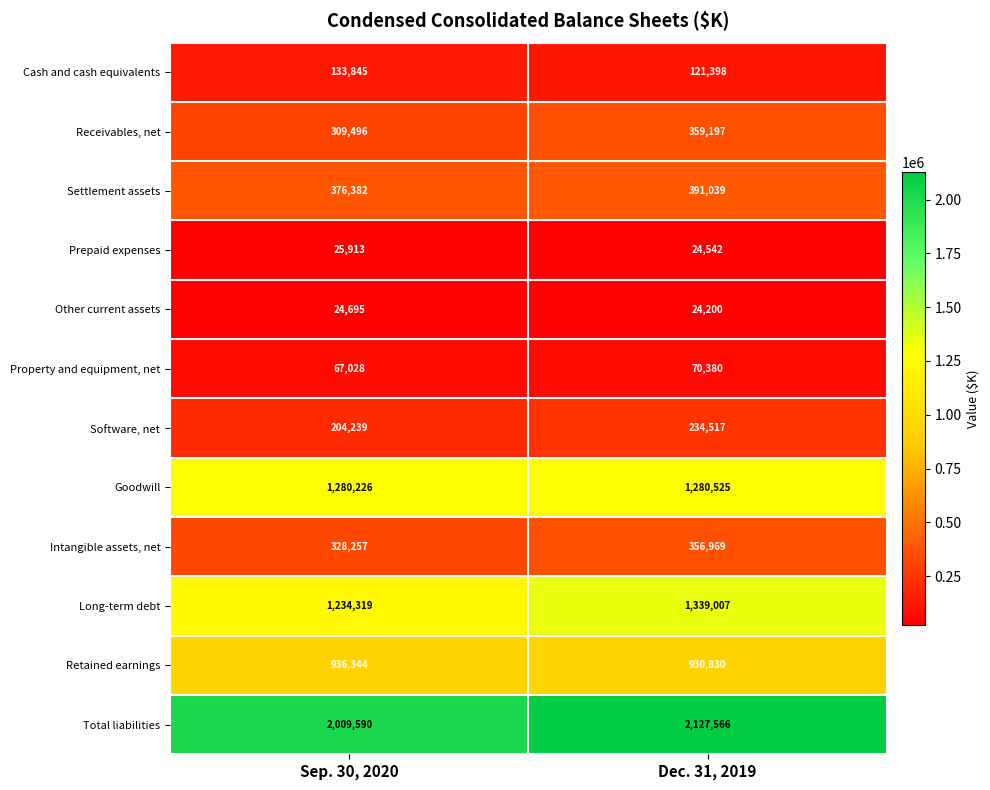

Which series has the largest total across all categories?

Total liabilities